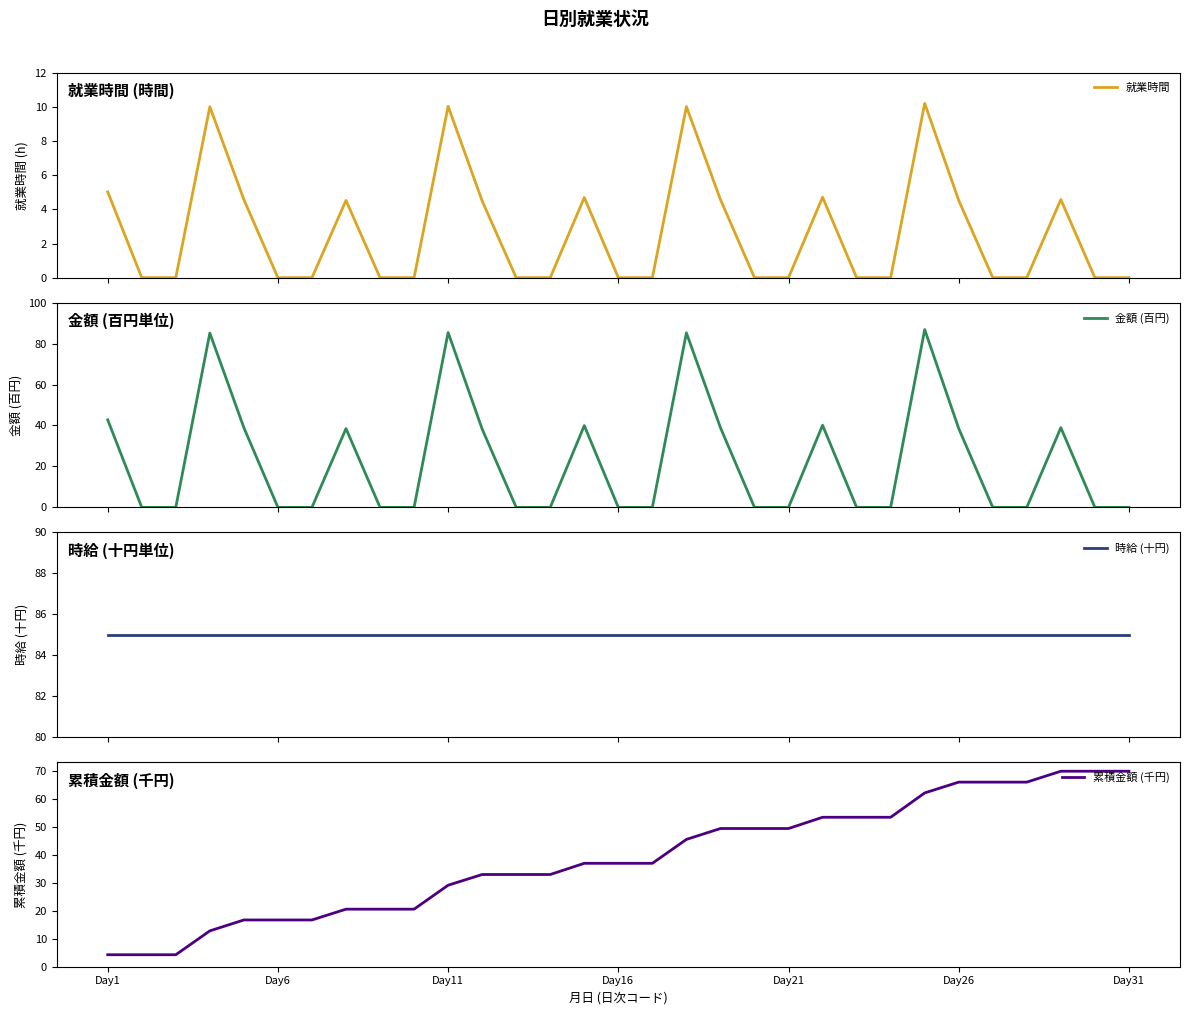

What is the difference between the highest and lowest values at 29?

85.0